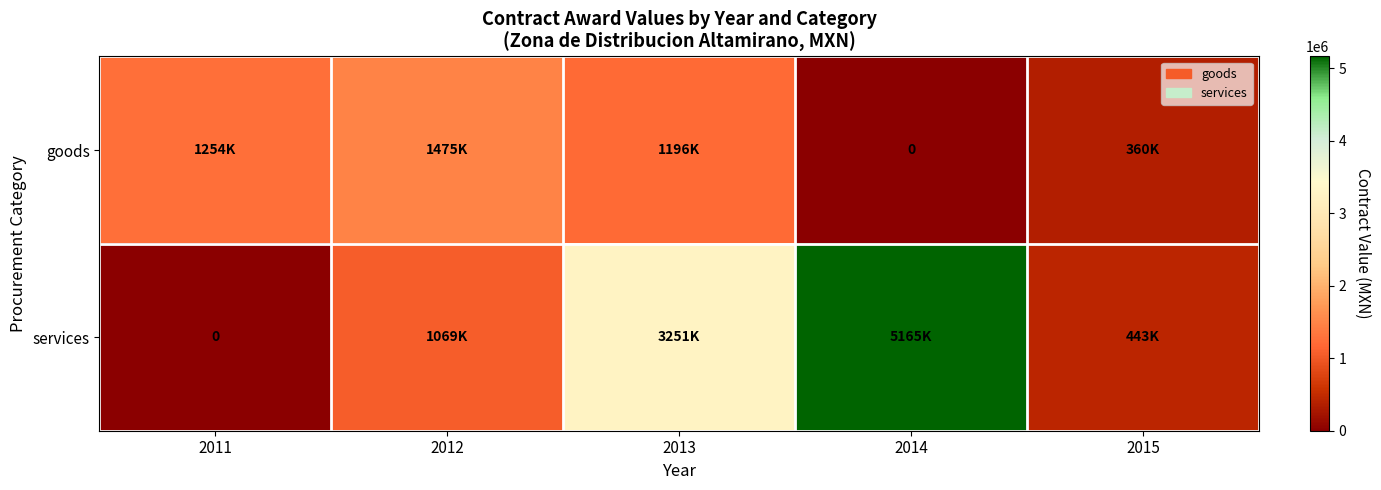

What is the difference between the services values at 2011 and 2012?

1069381.6